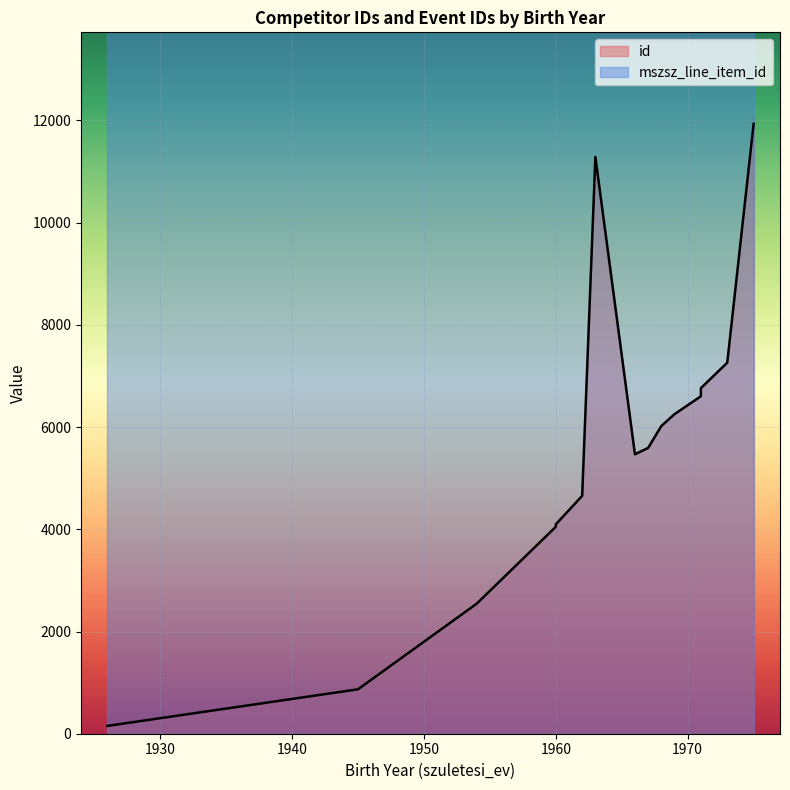

Is it true that id equals 7889 at 1968?

False